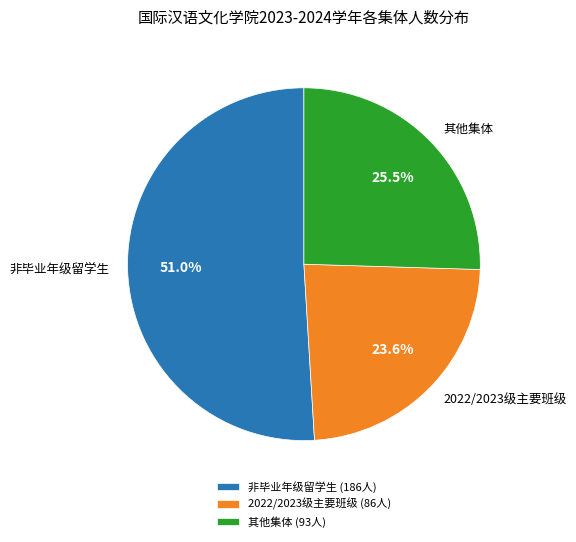

How much of the chart is everything except 其他集体?

74.5%